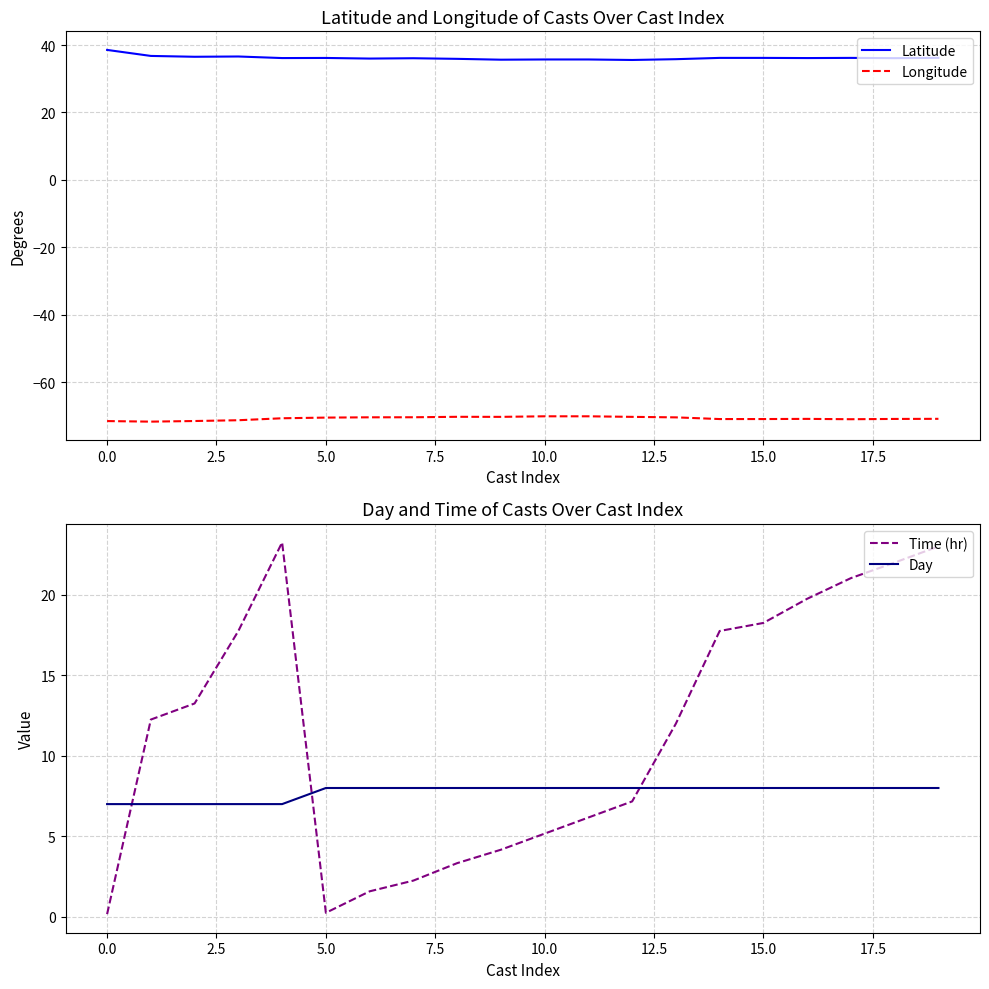

True or false: Longitude and Day intersect in this chart.

False